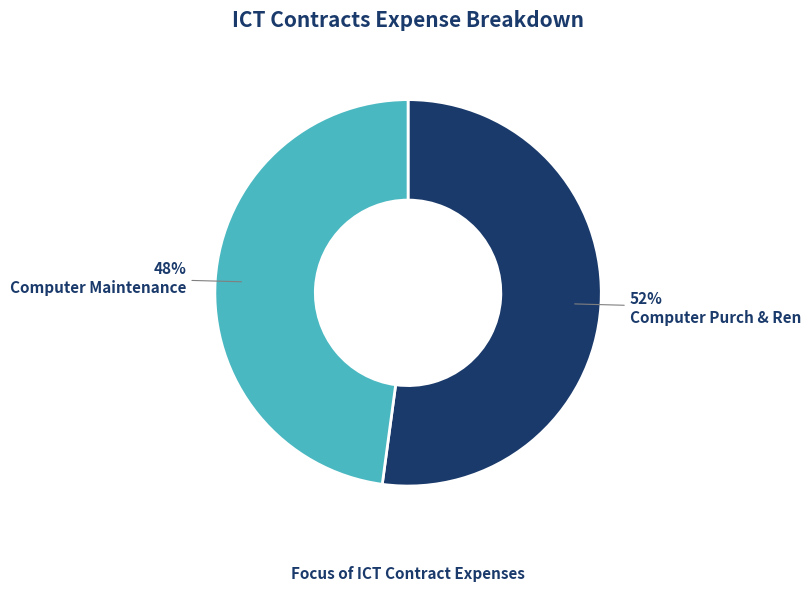

Combined, do Computer Maintenance and Computer Purch & Ren account for over 50%?

Yes